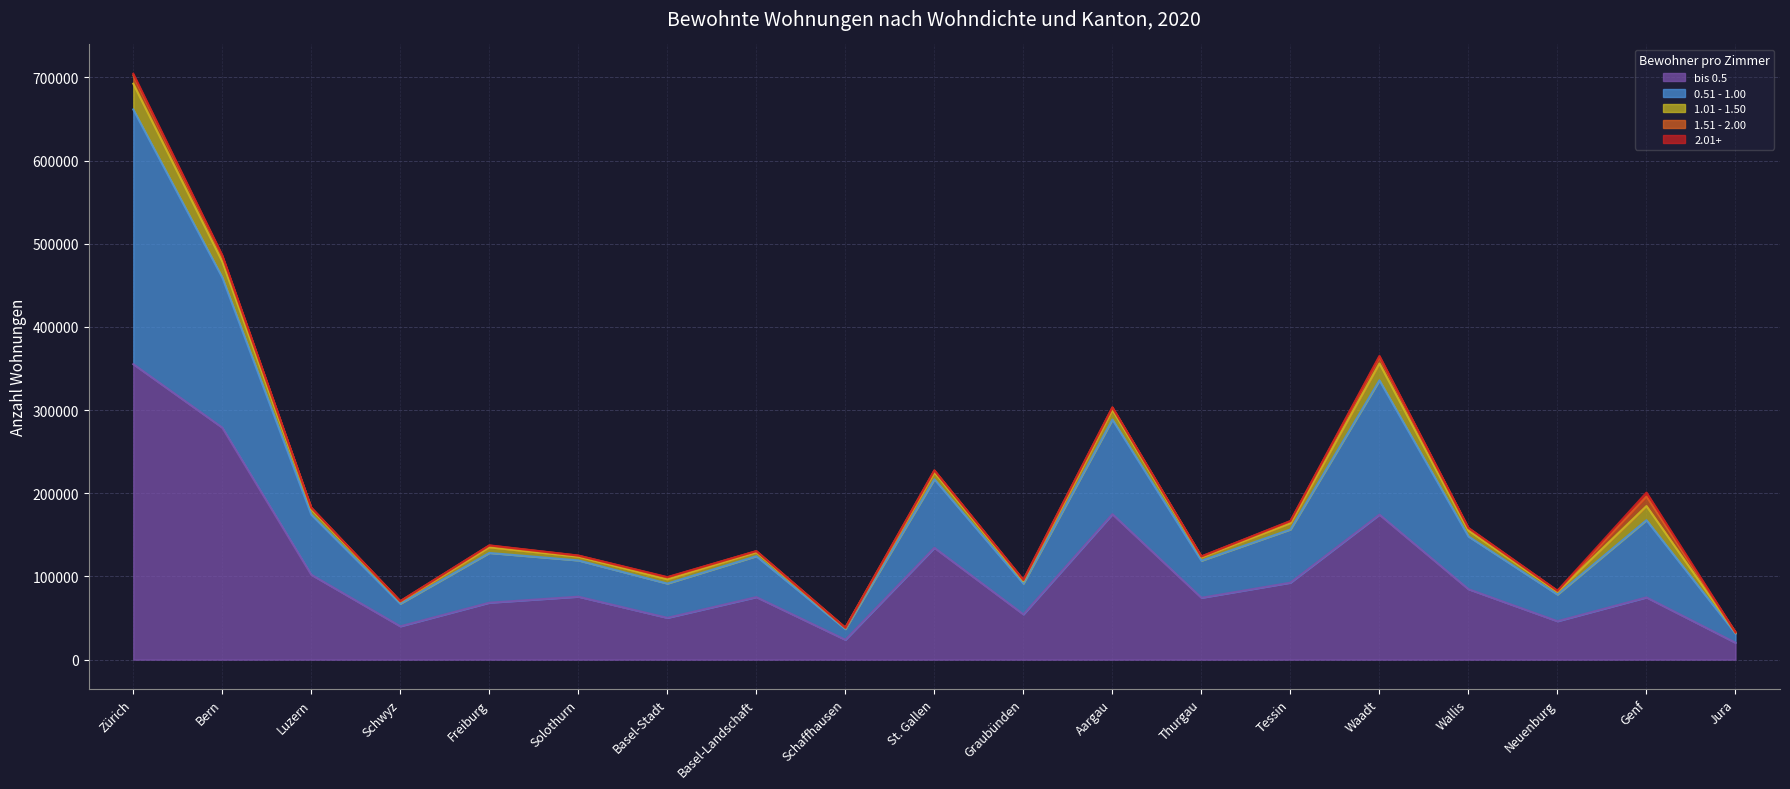

What is the value of the bis 0.5 point at the 15th from the left?

174295